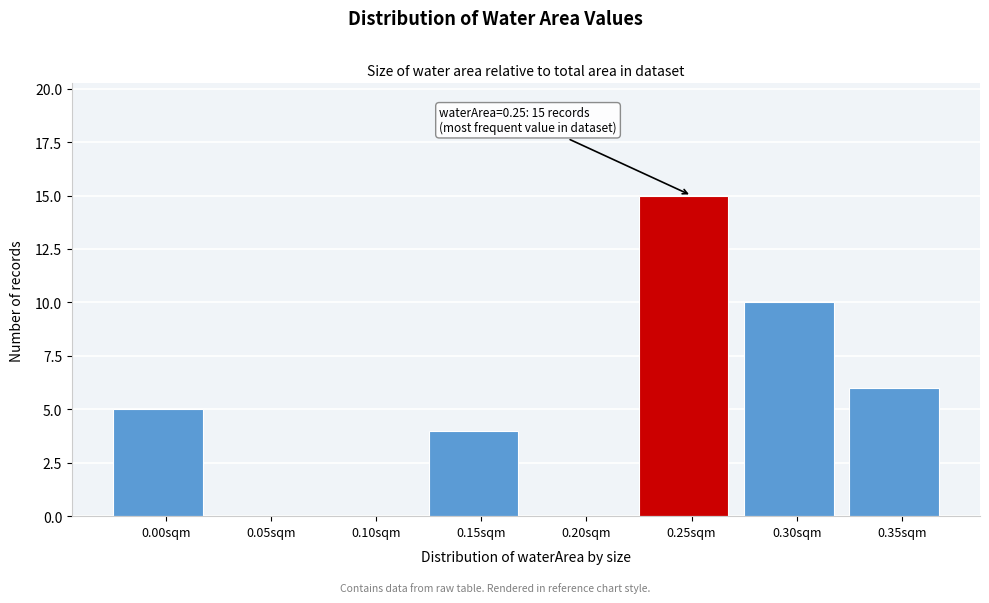

Reading left to right, what are all the values shown in this chart?

0.00sqm=5	0.05sqm=0	0.10sqm=0	0.15sqm=4	0.20sqm=0	0.25sqm=15	0.30sqm=10	0.35sqm=6